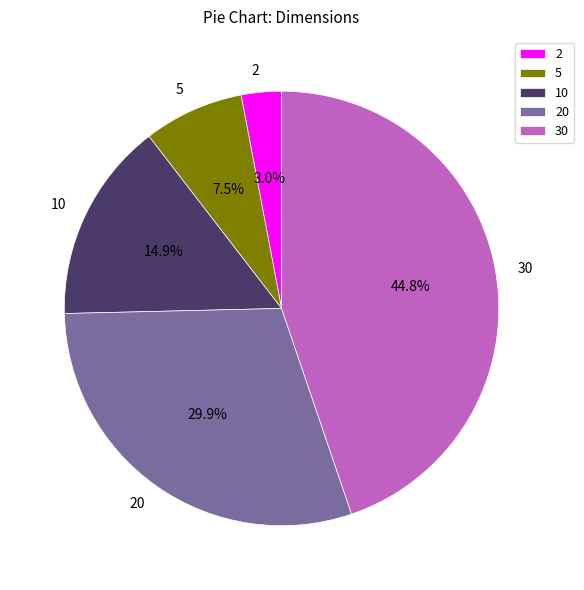

What is the ratio of the value at 10 to the value at 2?

5.0